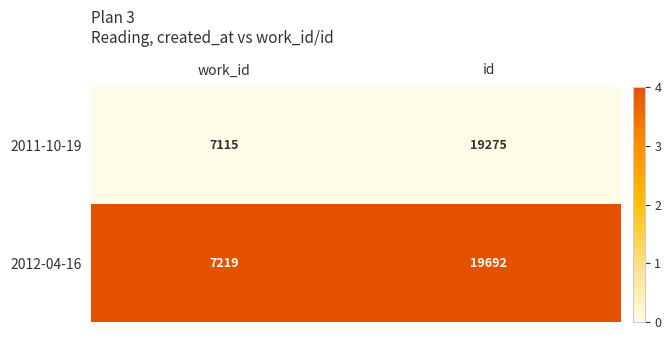

What is the total value across all series at work_id?

14334